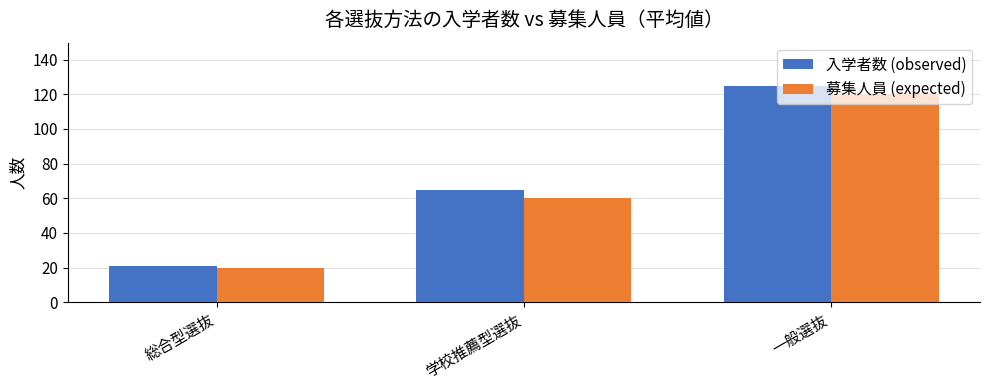

Reading left to right, what are all the values shown in this chart?

入学者数 (observed): 総合型選抜=20.6	学校推薦型選抜=65.0	一般選抜=124.8
募集人員 (expected): 総合型選抜=20.0	学校推薦型選抜=60.0	一般選抜=120.0